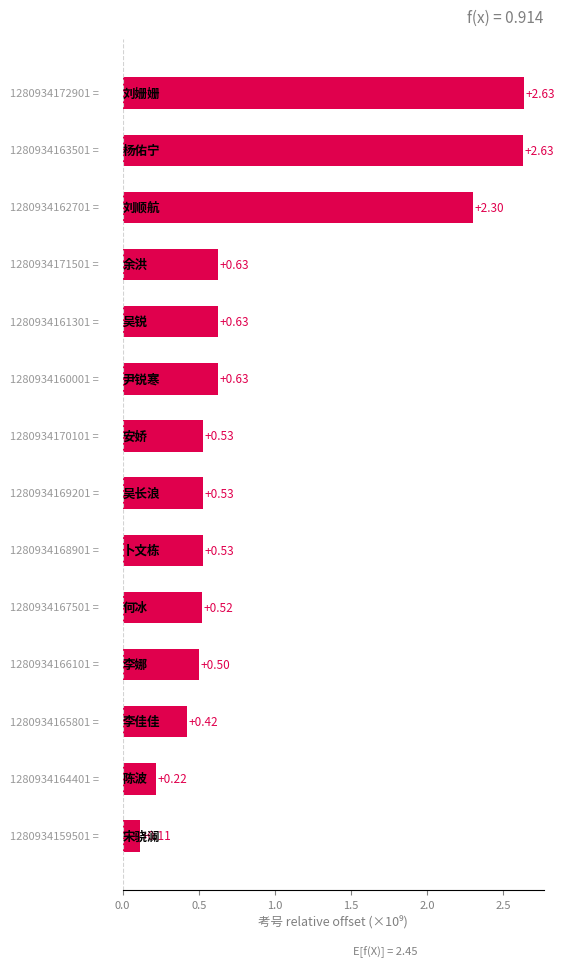

Count the number of data series in this chart.

1